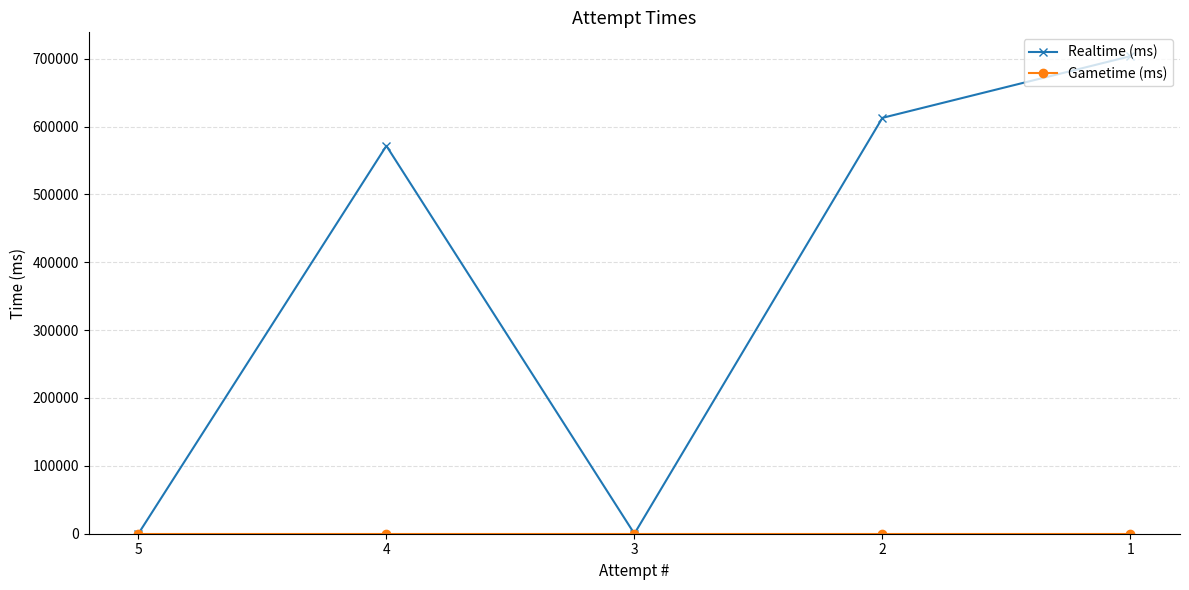

The Realtime (ms) series shows 337545 at 2. True or false?

False